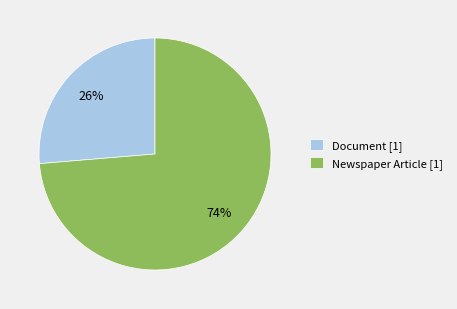

To the nearest percent, what percentage of the pie is Document [1]?

26%